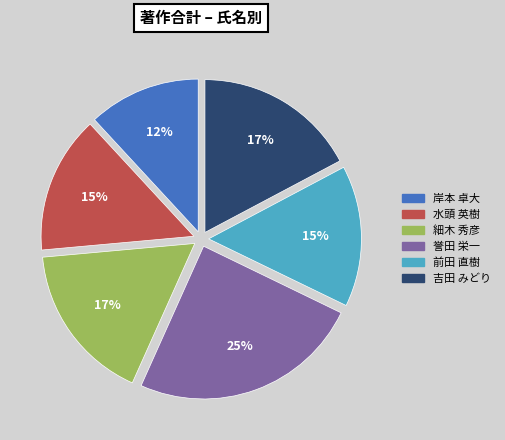

What is the ratio of the value at 水頭 英樹 to the value at 岸本 卓大?

1.2